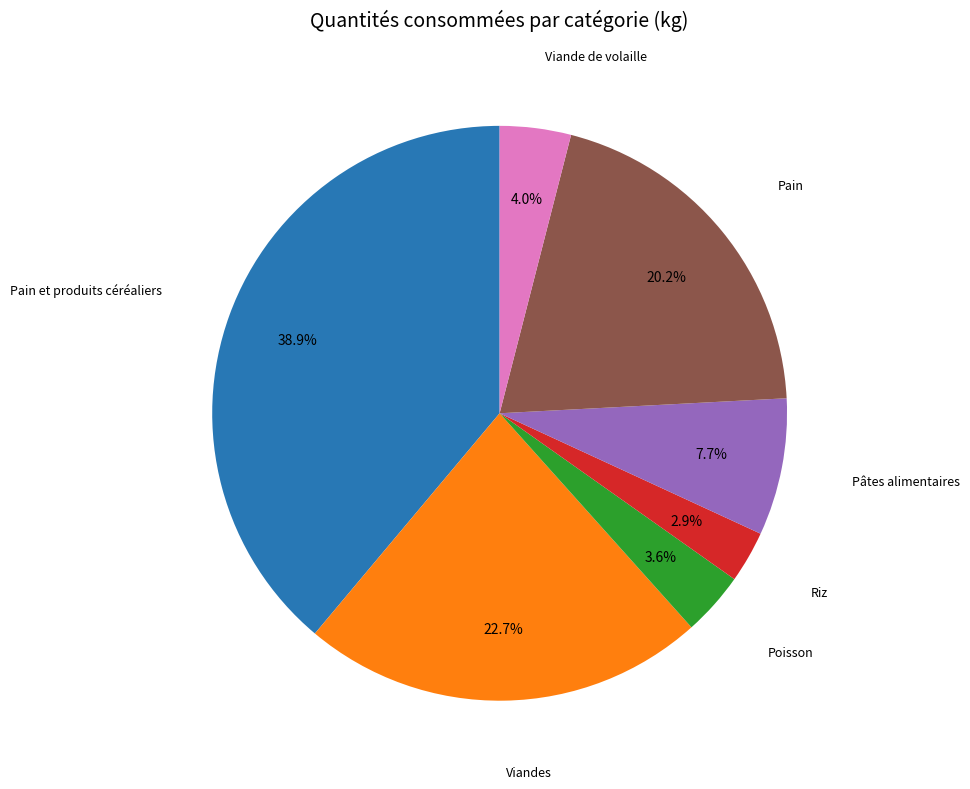

What is the total percentage of Viande de volaille and Viandes?

26.7%